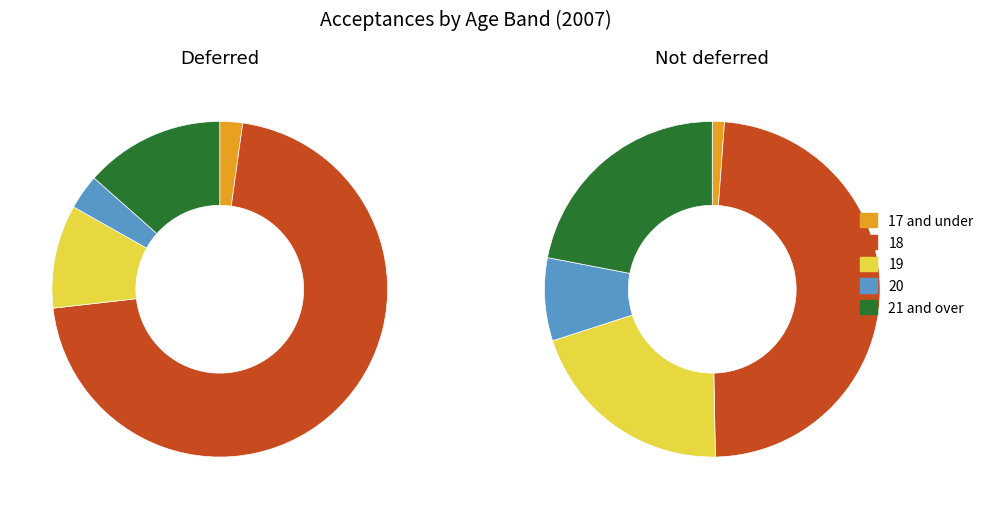

Combined, do 17 and under and 20 account for over 50%?

No